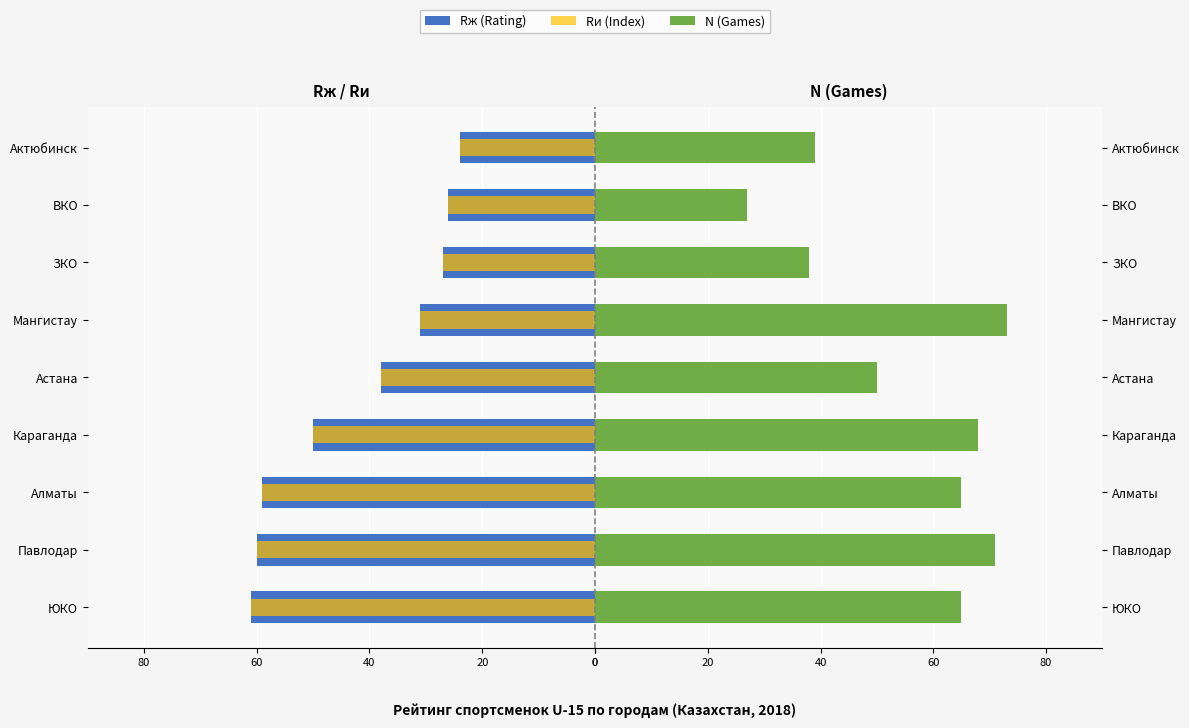

What is the sum of all Rж (Rating) values?

-376